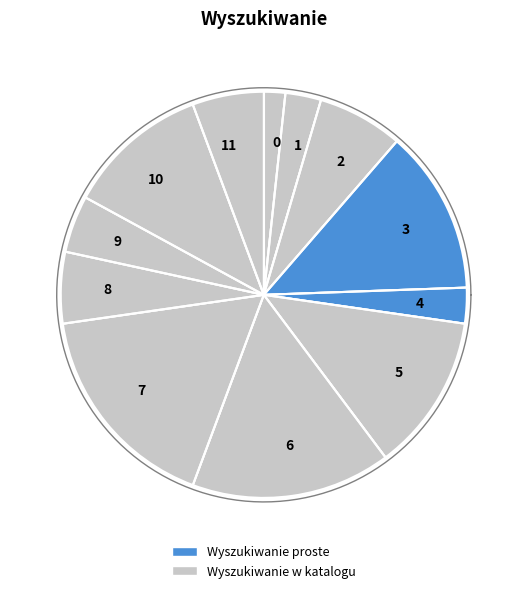

What percentage is the 7 slice, to the nearest percent?

17%